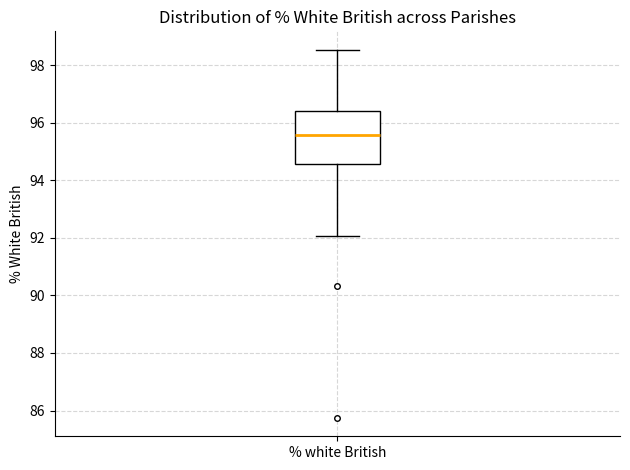

Read this box plot against the y-axis: the position of the median line, the range covered by the box, and the ends of both whiskers. The values are not printed on the chart, so give them approximately, as read against the axis.

median 95.6, box 94.6 to 96.4, whiskers 92.0 to 98.6